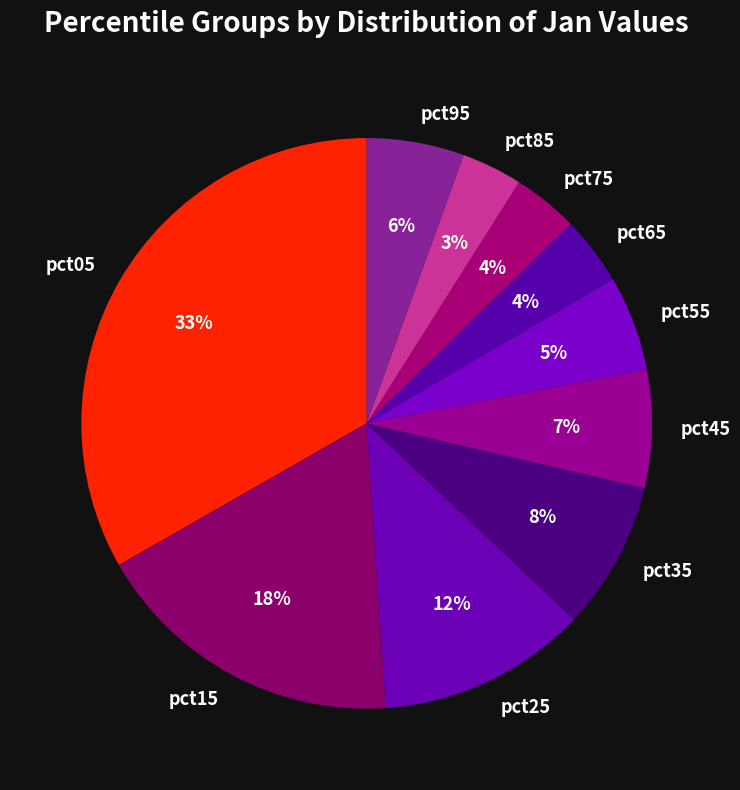

What is the largest slice in the pie chart?

pct05